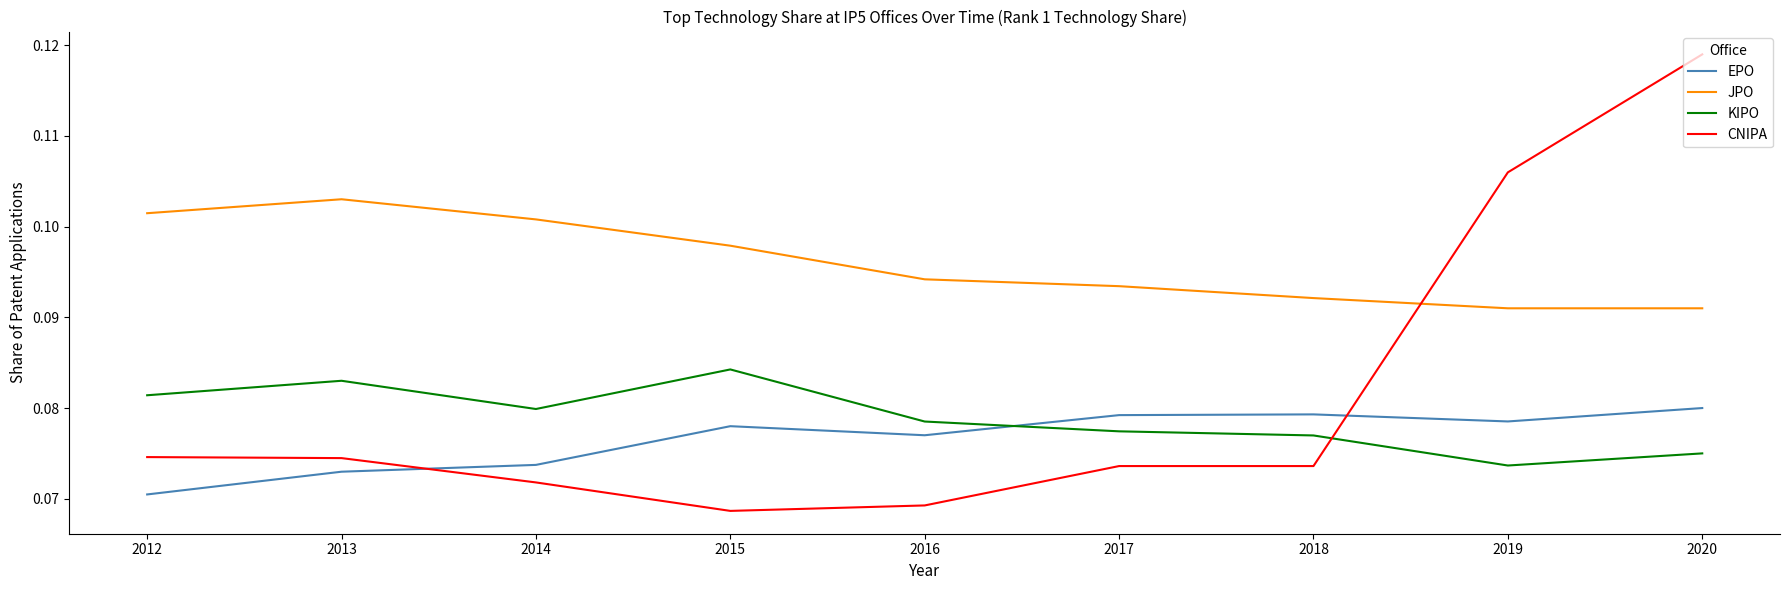

Is this an area chart (filled region under the line)?

No